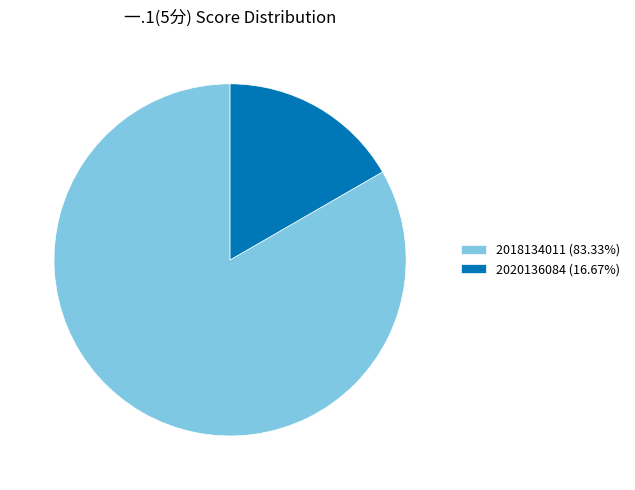

Rank the categories by value from highest to lowest.

2018134011, 2020136084